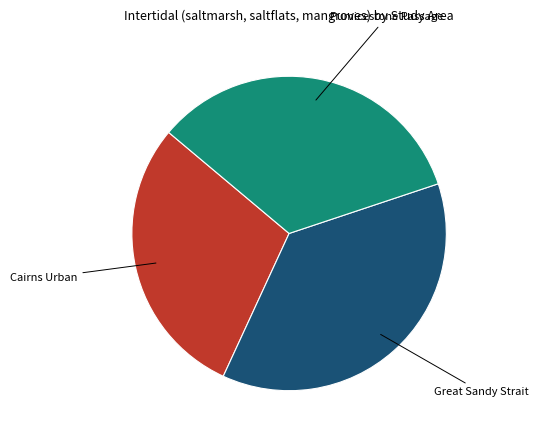

Does any single category account for the majority?

No